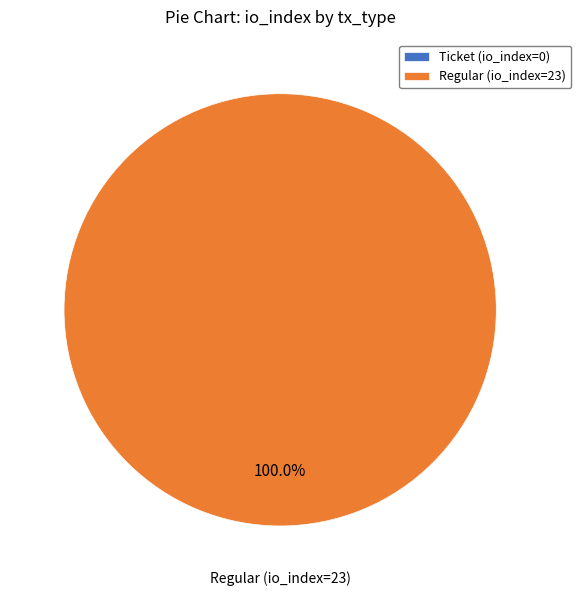

Which slice is the smallest?

Ticket (io_index=0)